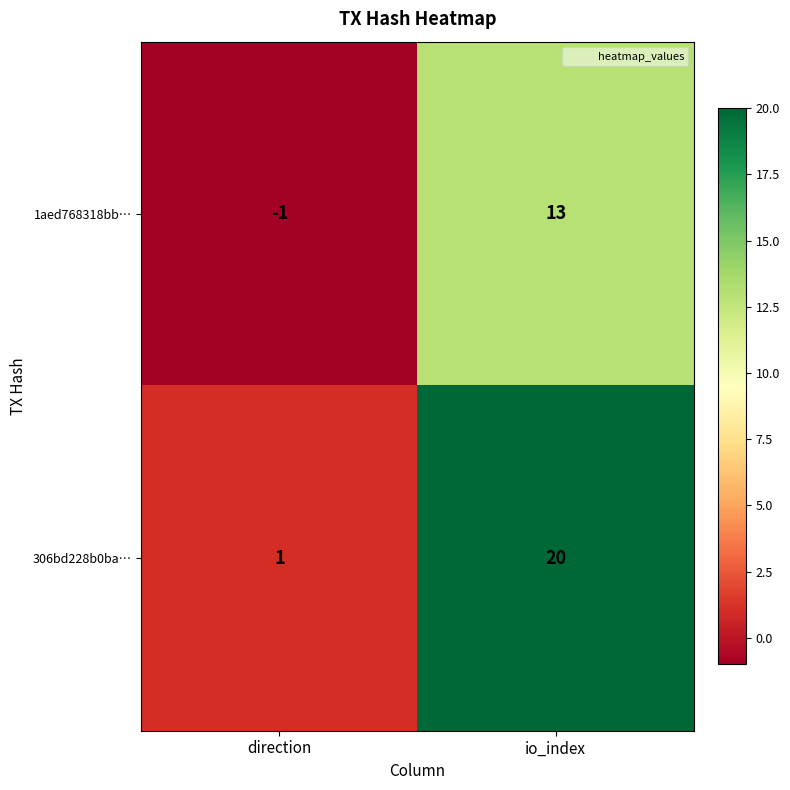

What is the sum of the 1aed768318bb… values at direction and io_index?

12